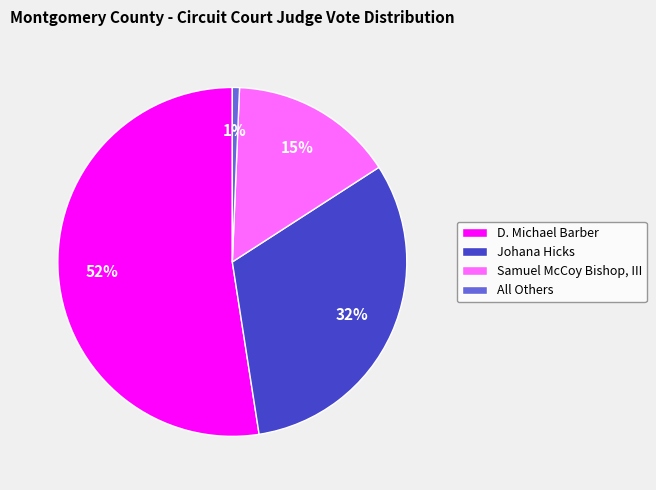

To the nearest percent, what portion does Johana Hicks represent?

32%